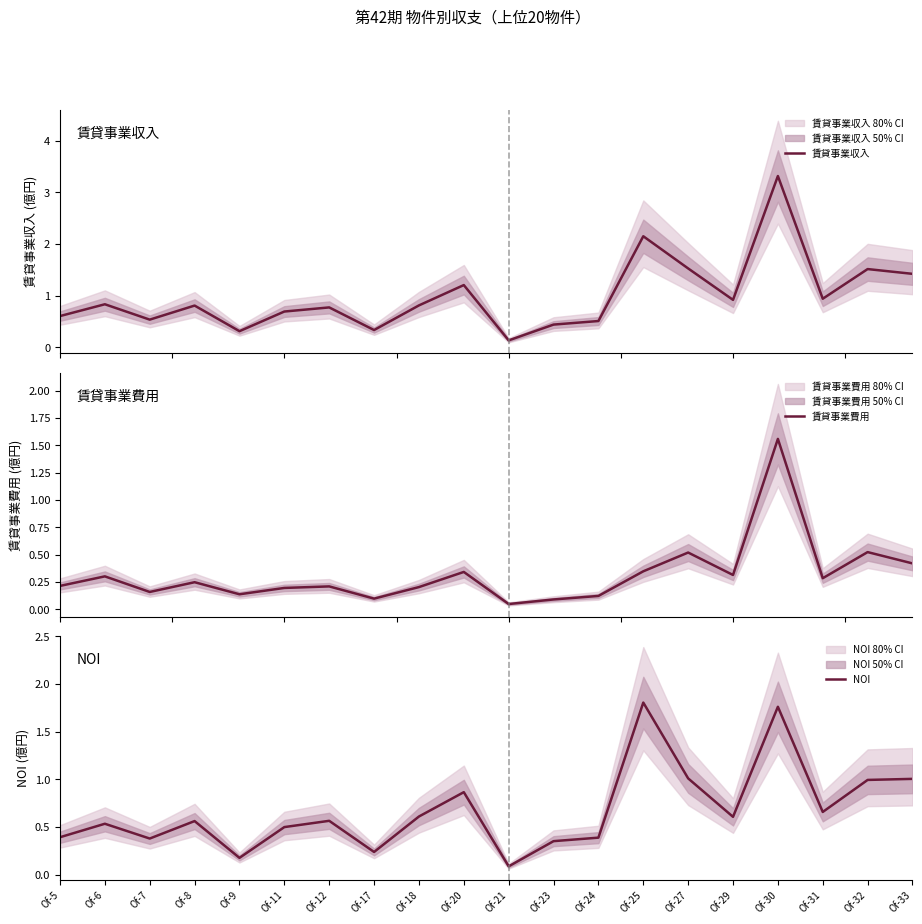

Does the chart display data point markers on the line(s)?

No